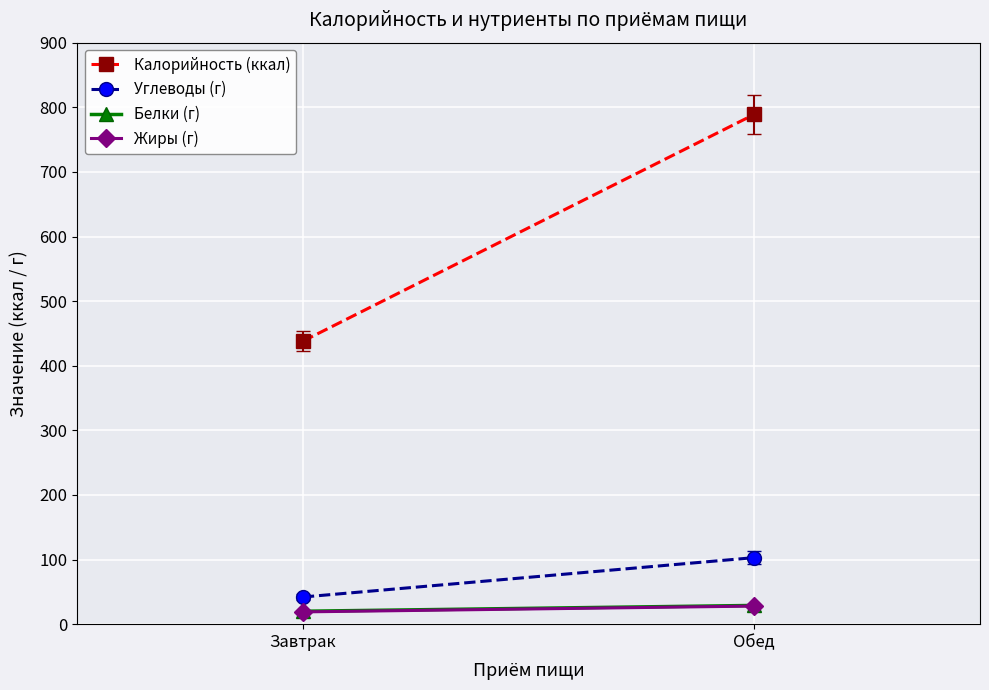

What is the spread (max minus min) of values at Завтрак?

419